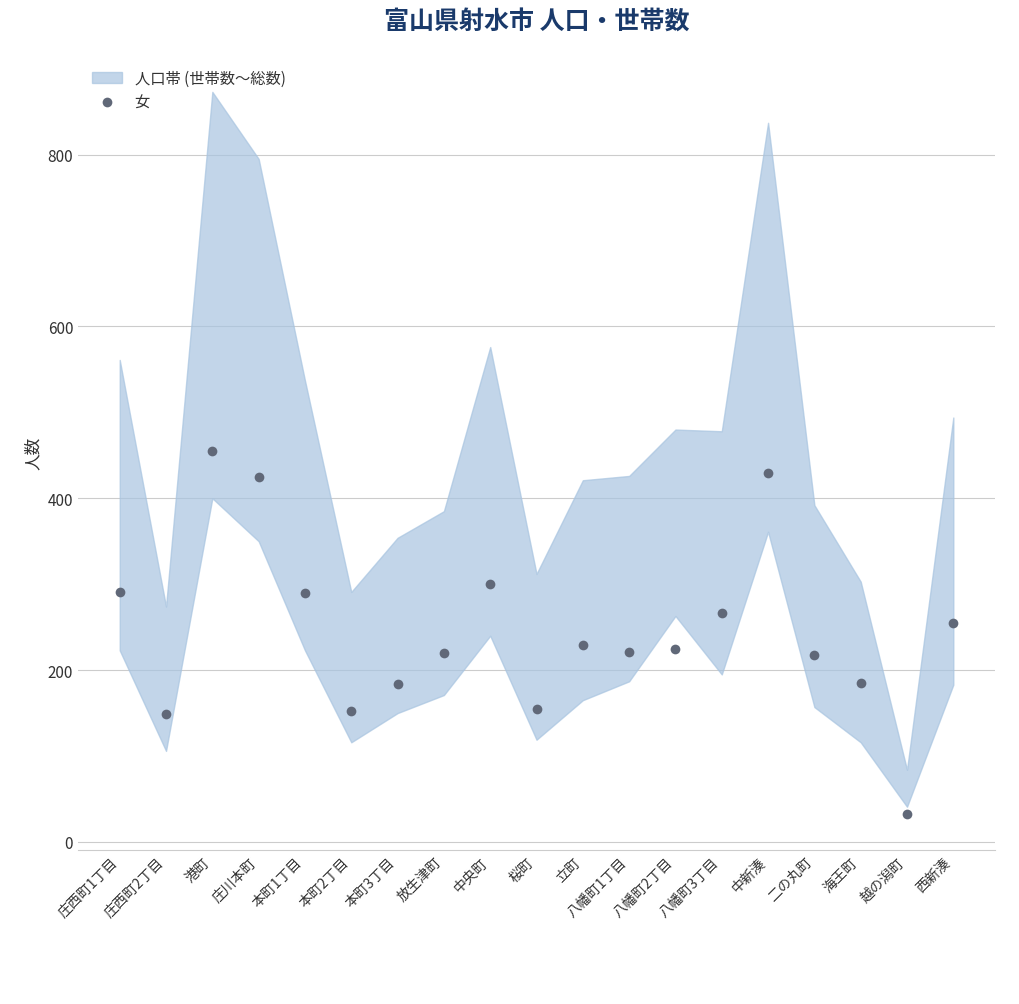

Between 庄西町1丁目 and 本町2丁目, which is larger?

庄西町1丁目